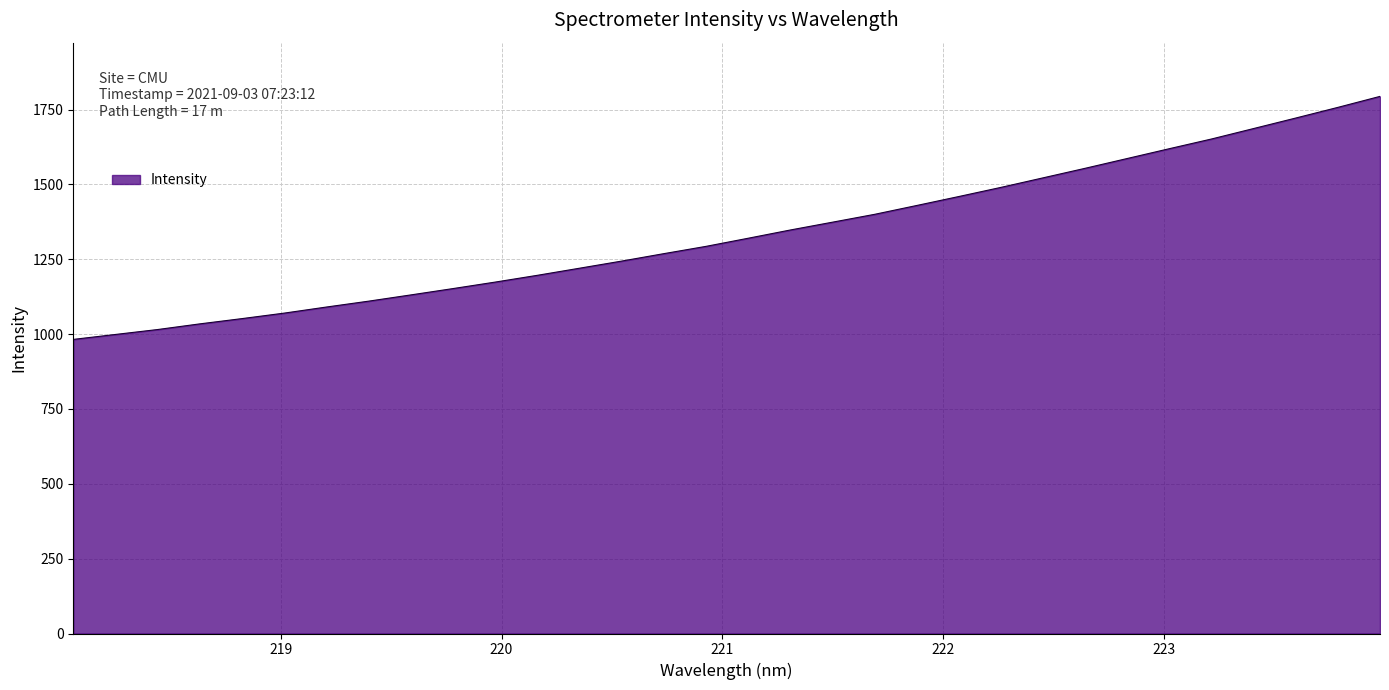

True or false: the data has more than 2 interior local peaks.

False